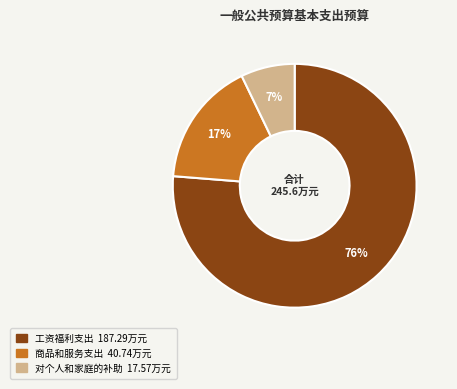

What is the smallest slice in the pie chart?

对个人和家庭的补助